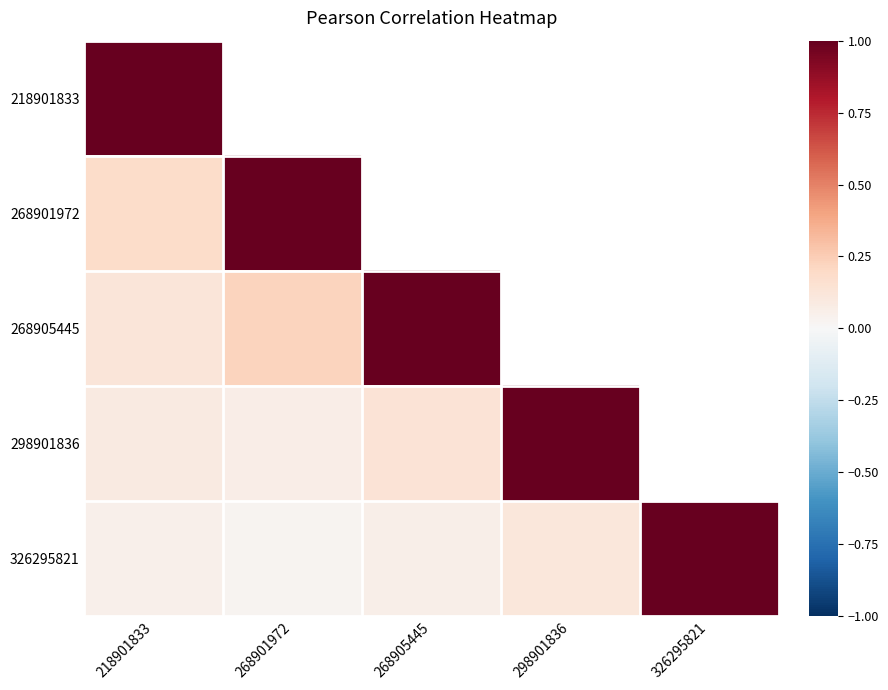

Which category has the highest value across all series?

218901833